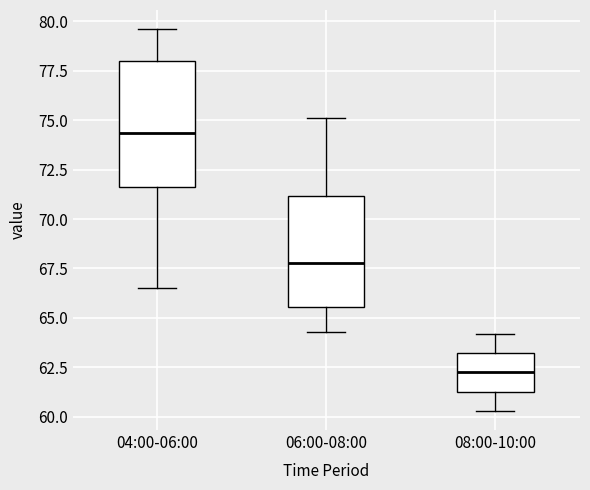

Reading left to right, read every box against the y-axis: the position of its median line, the range the box covers, and the ends of its whiskers. The values are not printed on the chart, so give them approximately, as read against the axis.

04:00-06:00: median 74.5, box 71.5 to 78.0, whiskers 66.5 to 79.5
06:00-08:00: median 68.0, box 65.5 to 71.0, whiskers 64.5 to 75.0
08:00-10:00: median 62.5, box 61.5 to 63.0, whiskers 60.5 to 64.0